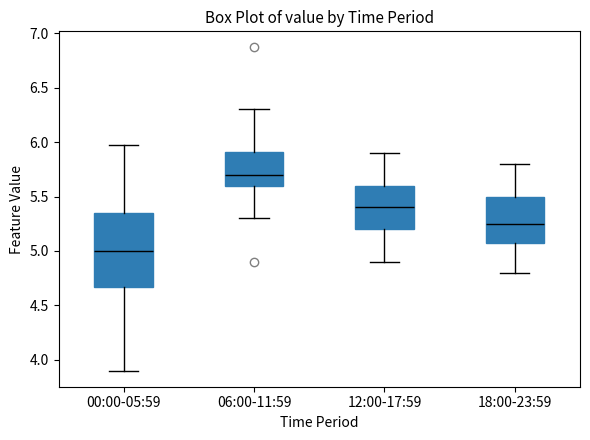

Reading left to right, read every box against the y-axis: the position of its median line, the range the box covers, and the ends of its whiskers. The values are not printed on the chart, so give them approximately, as read against the axis.

00:00-05:59: median 5.00, box 4.65 to 5.35, whiskers 3.90 to 5.95
06:00-11:59: median 5.70, box 5.60 to 5.90, whiskers 5.30 to 6.30
12:00-17:59: median 5.40, box 5.20 to 5.60, whiskers 4.90 to 5.90
18:00-23:59: median 5.25, box 5.10 to 5.50, whiskers 4.80 to 5.80